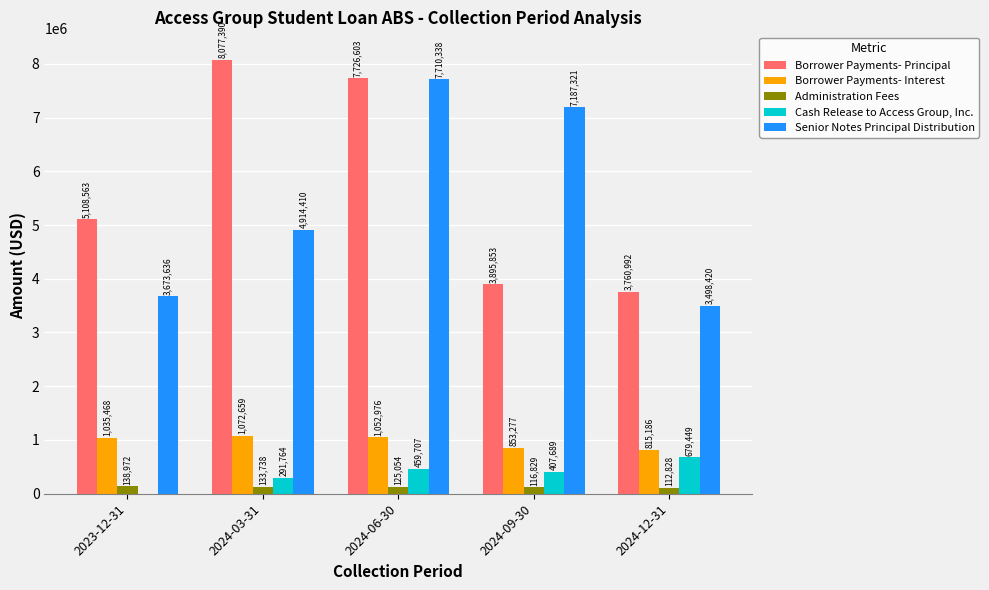

What is the total value across all series at 2024-12-31?

8866875.1